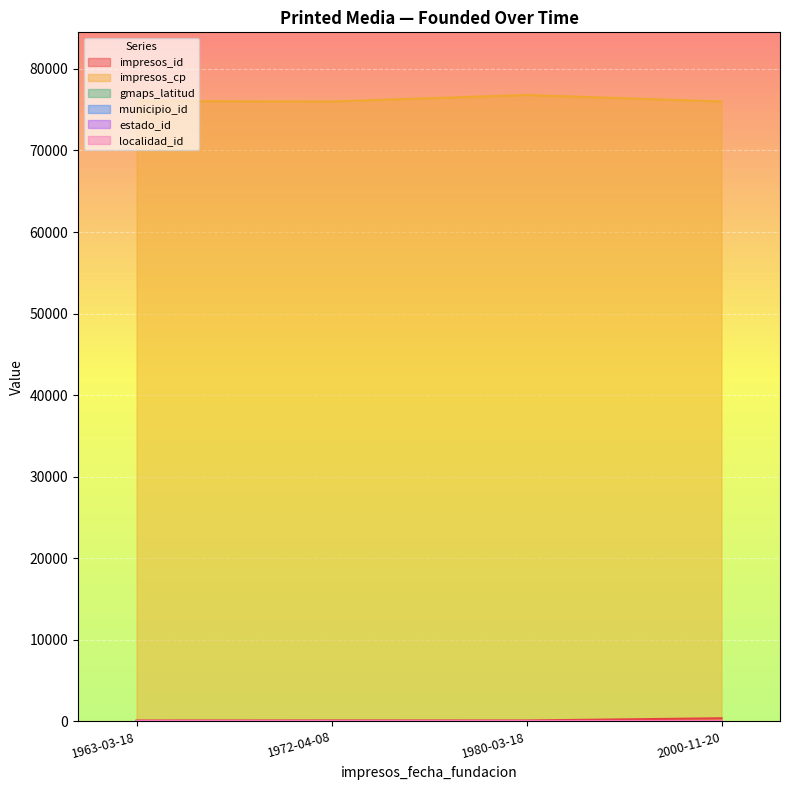

What are all the series names shown in the legend?

impresos_id, impresos_cp, gmaps_latitud, municipio_id, estado_id, localidad_id